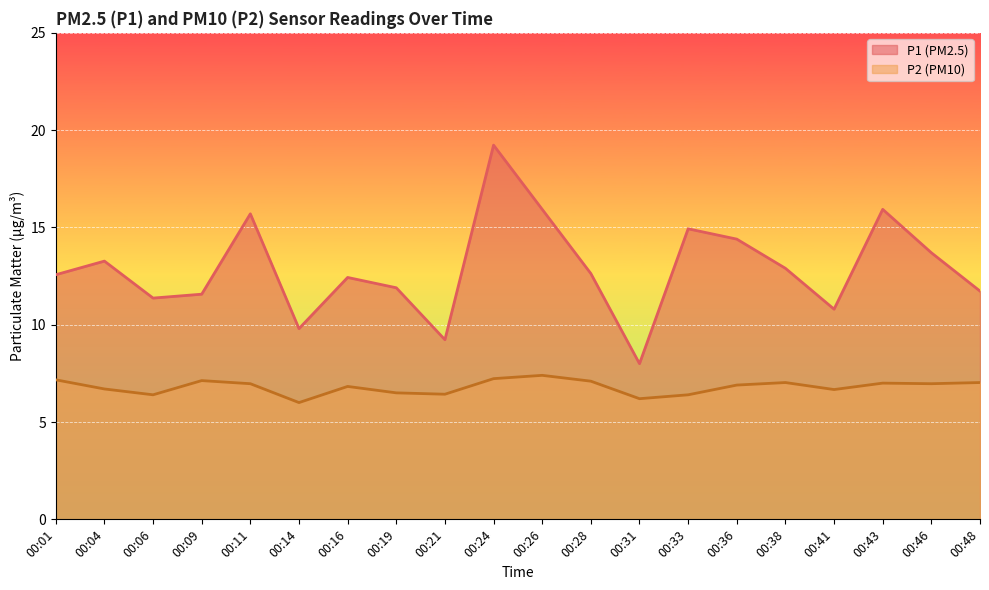

Reading right to left, transcribe all the data shown in this chart.

P1: 00:48=11.7	00:46=13.7	00:43=15.9	00:41=10.8	00:38=12.9	00:36=14.4	00:33=14.9	00:31=8.0	00:28=12.6	00:26=15.9	00:24=19.2	00:21=9.2	00:19=11.9	00:16=12.4	00:14=9.8	00:11=15.7	00:09=11.6	00:06=11.4	00:04=13.3	00:01=12.6
P2: 00:48=7.0	00:46=7.0	00:43=7.0	00:41=6.7	00:38=7.0	00:36=6.9	00:33=6.4	00:31=6.2	00:28=7.1	00:26=7.4	00:24=7.2	00:21=6.4	00:19=6.5	00:16=6.8	00:14=6.0	00:11=7.0	00:09=7.1	00:06=6.4	00:04=6.7	00:01=7.2